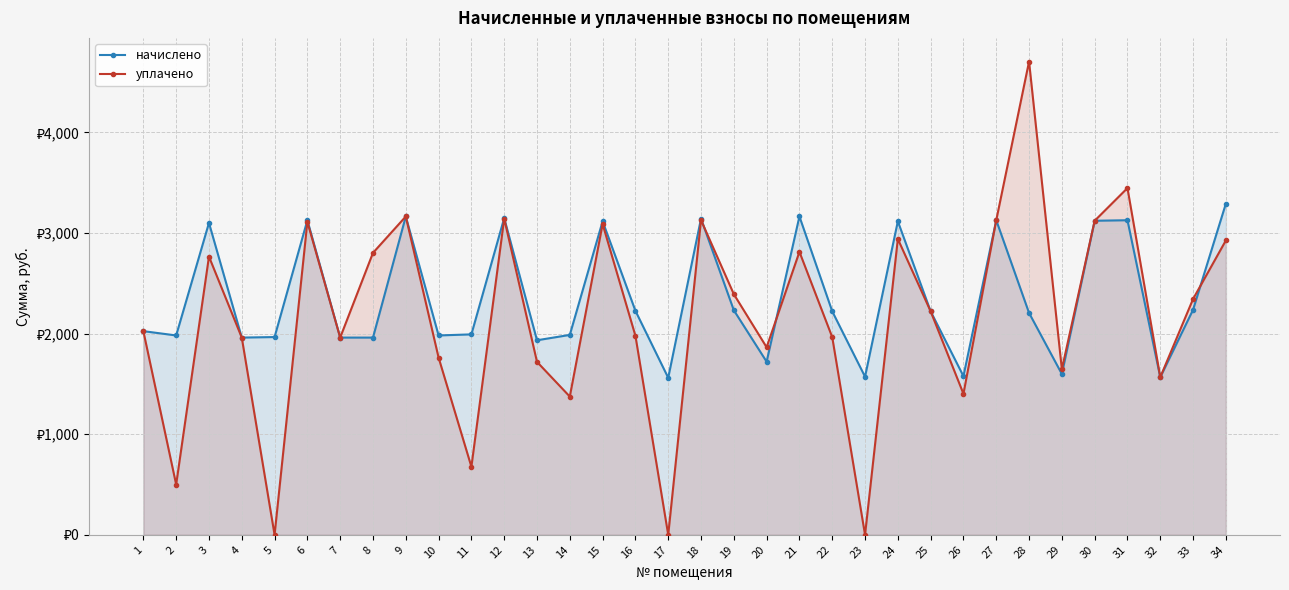

Reading right to left, what are all the values shown in this chart?

начислено: 34=3292.7	33=2237.8	32=1566.5	31=3127.5	30=3122.2	29=1598.4	28=2205.8	27=3127.5	26=1577.1	25=2221.7	24=3116.9	23=1571.8	22=2221.7	21=3164.8	20=1721.0	19=2232.4	18=3143.5	17=1561.1	16=2227.1	15=3116.9	14=1987.4	13=1934.1	12=3148.8	11=1992.7	10=1982.0	9=3164.8	8=1960.7	7=1960.7	6=3127.5	5=1966.0	4=1960.7	3=3100.9	2=1982.0	1=2024.6
уплачено: 34=2926.9	33=2344.3	32=1566.5	31=3447.4	30=3122.2	29=1646.4	28=4705.0	27=3127.5	26=1401.8	25=2221.7	24=2941.0	23=0.0	22=1964.9	21=2813.2	20=1864.3	19=2392.3	18=3128.4	17=0.0	16=1979.0	15=3089.4	14=1374.3	13=1719.2	12=3143.5	11=676.6	10=1761.8	9=3164.8	8=2803.1	7=1960.7	6=3111.6	5=0.0	4=1960.7	3=2765.8	2=500.0	1=2024.6